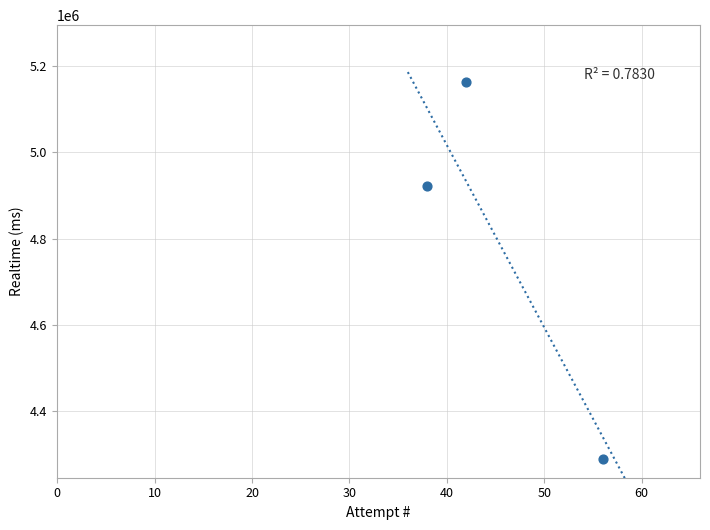

What is the range of Y values (max minus min)?

874007